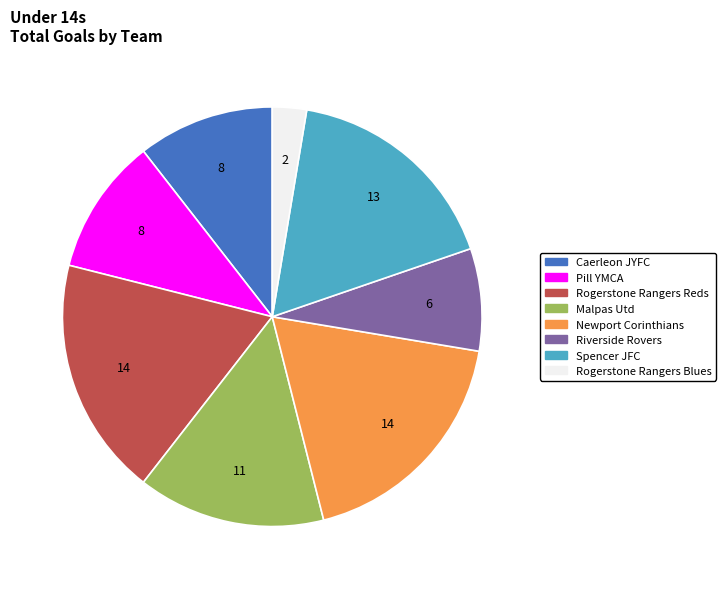

How many slices are in this pie chart?

8